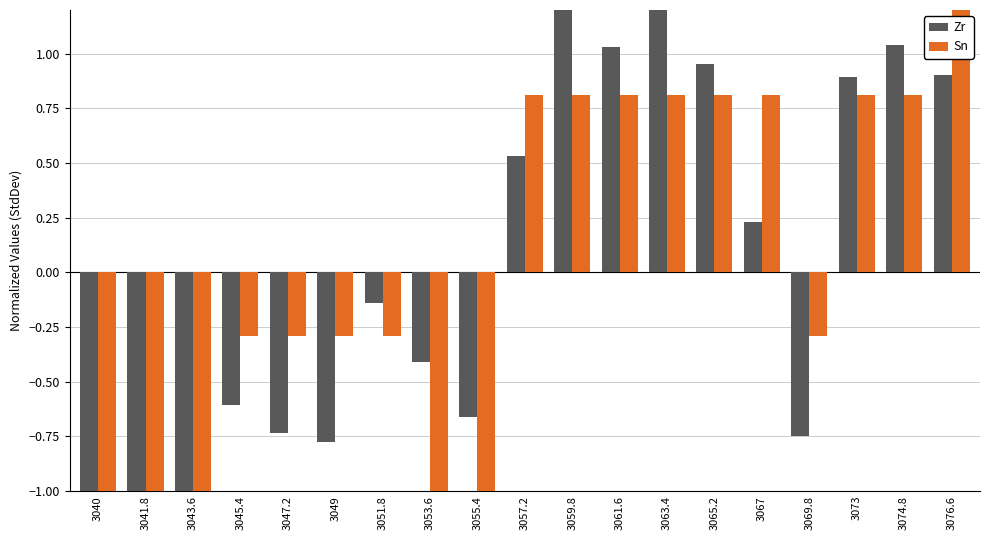

The value of Sn at 3043.6 is -1.4. True or false?

True